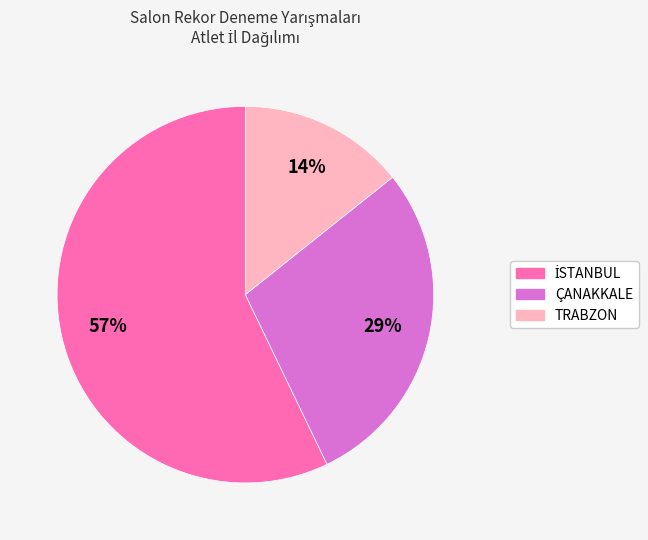

To the nearest percent, what is the average slice percentage?

33%